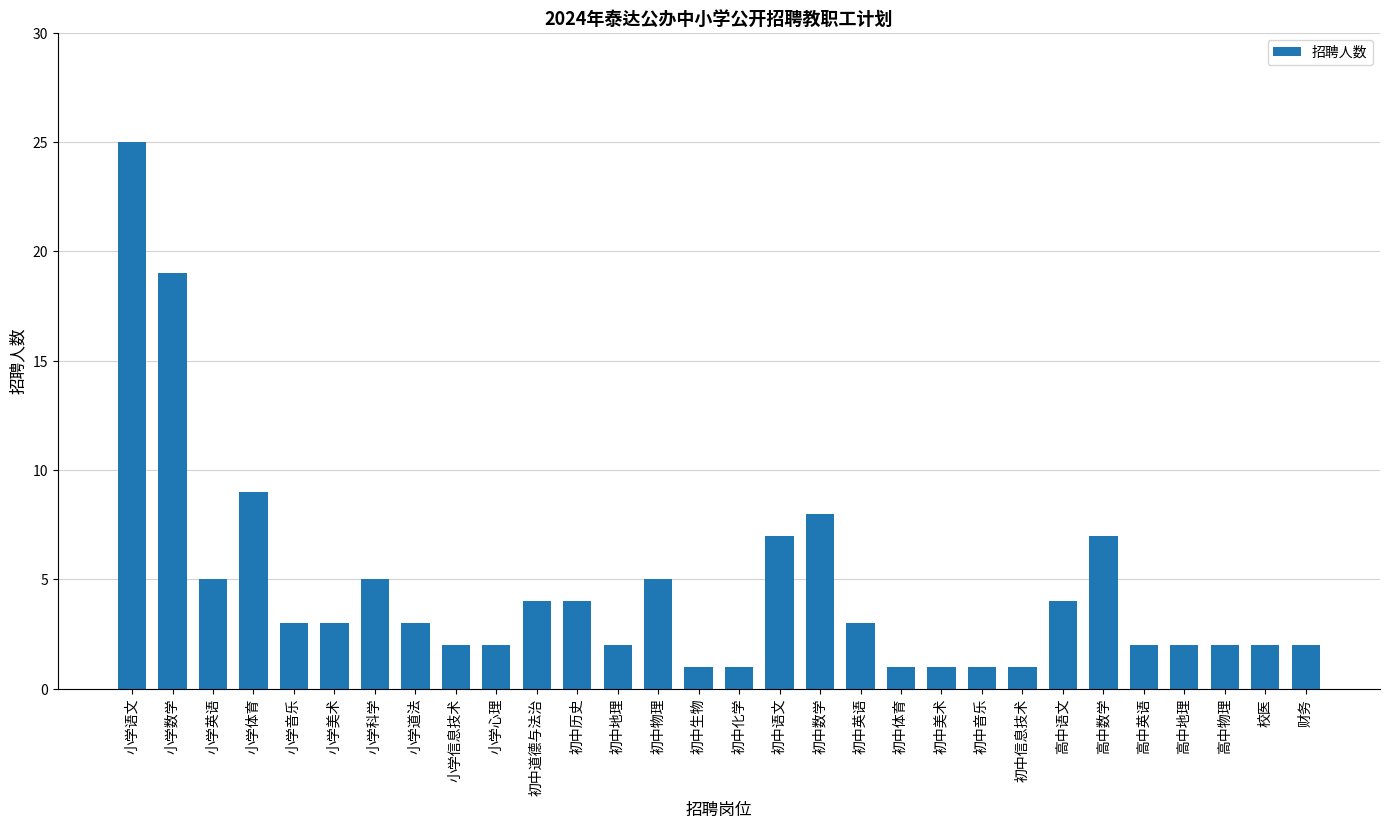

Reading left to right, list all the values displayed in this chart.

25	19	5	9	3	3	5	3	2	2	4	4	2	5	1	1	7	8	3	1	1	1	1	4	7	2	2	2	2	2